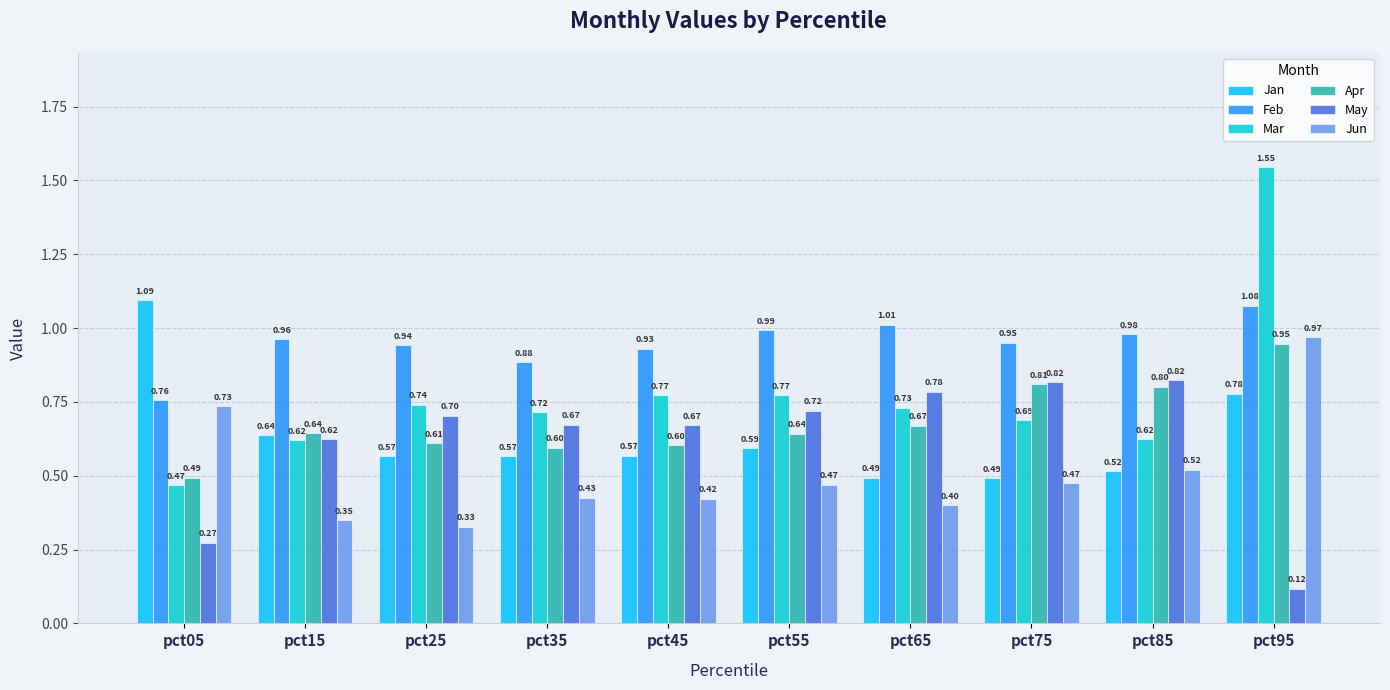

What is the value of the May bar at the 8th from the left?

0.8